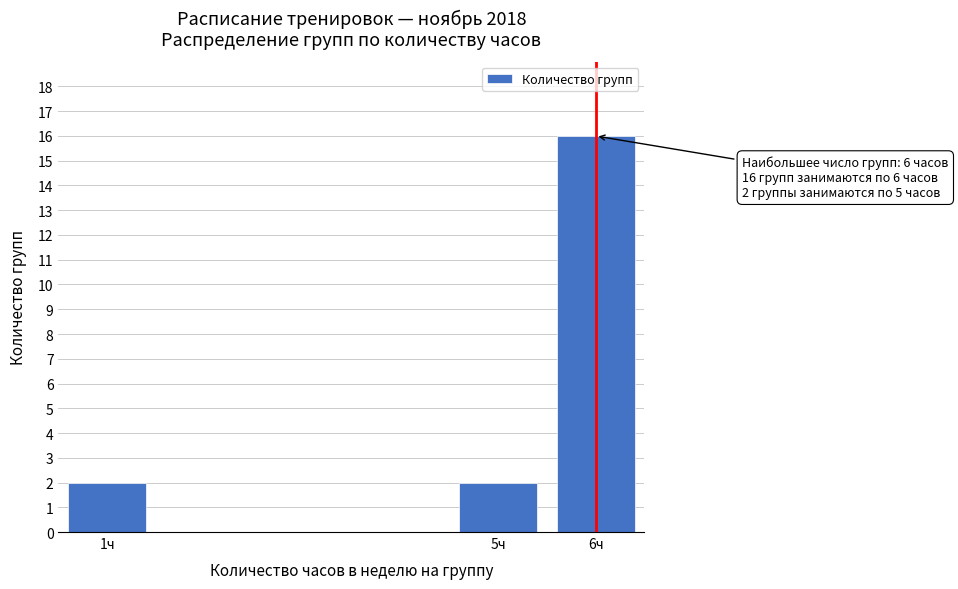

Reading left to right, list all the values displayed in this chart.

1ч=2	5ч=2	6ч=16